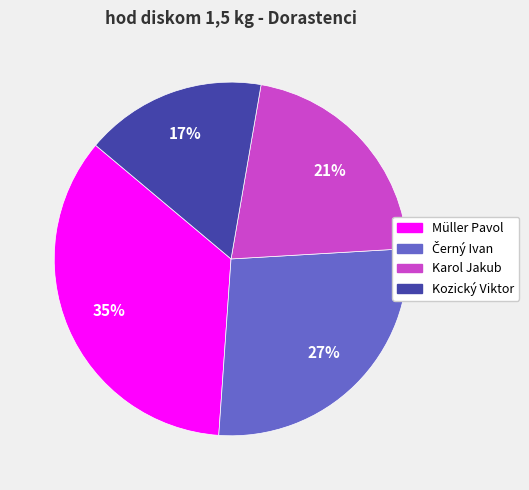

What percentage is the Karol Jakub slice, to the nearest percent?

21%